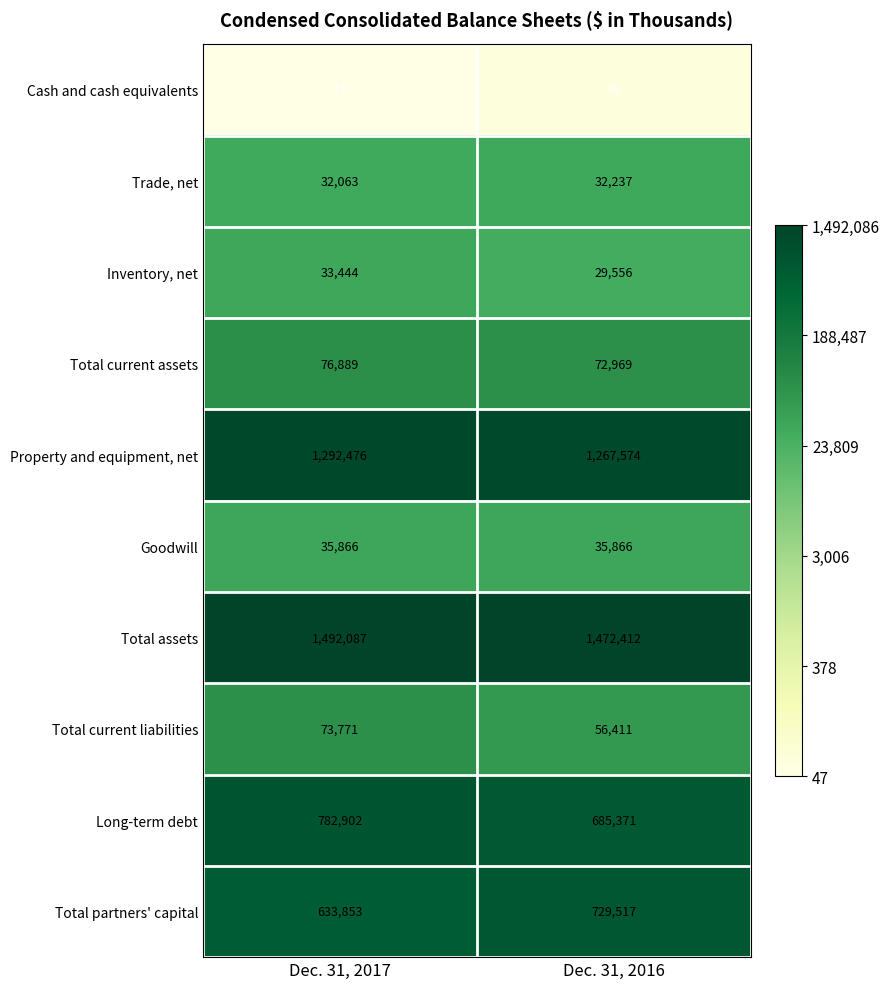

Which series has the largest total across all categories?

Total assets